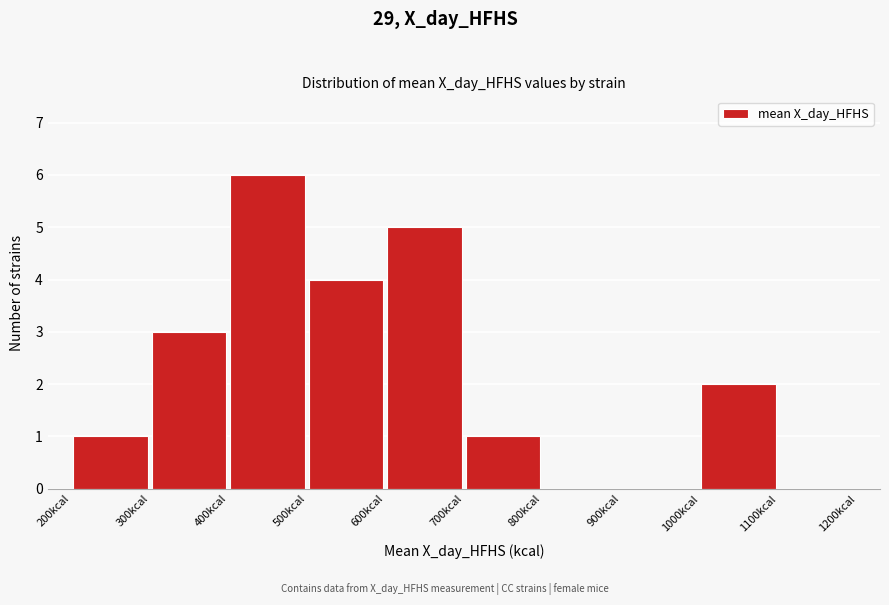

What is the height of the bar covering 300 to 400 on the x-axis? The values are not printed on the chart, so give them approximately, as read against the axis.

3